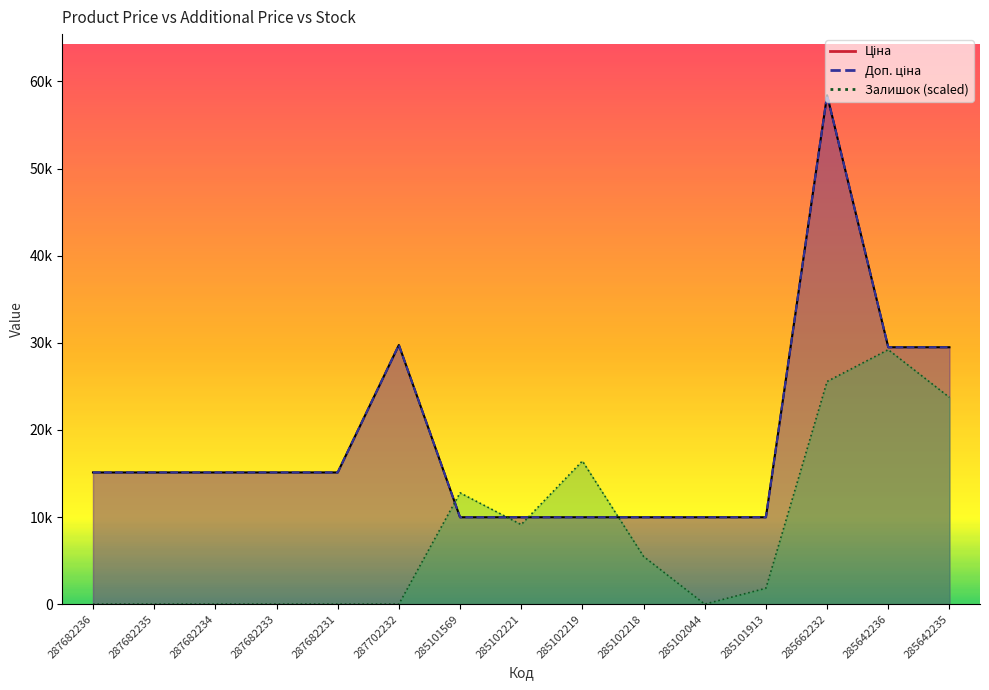

Which series has the largest total across all categories?

Ціна